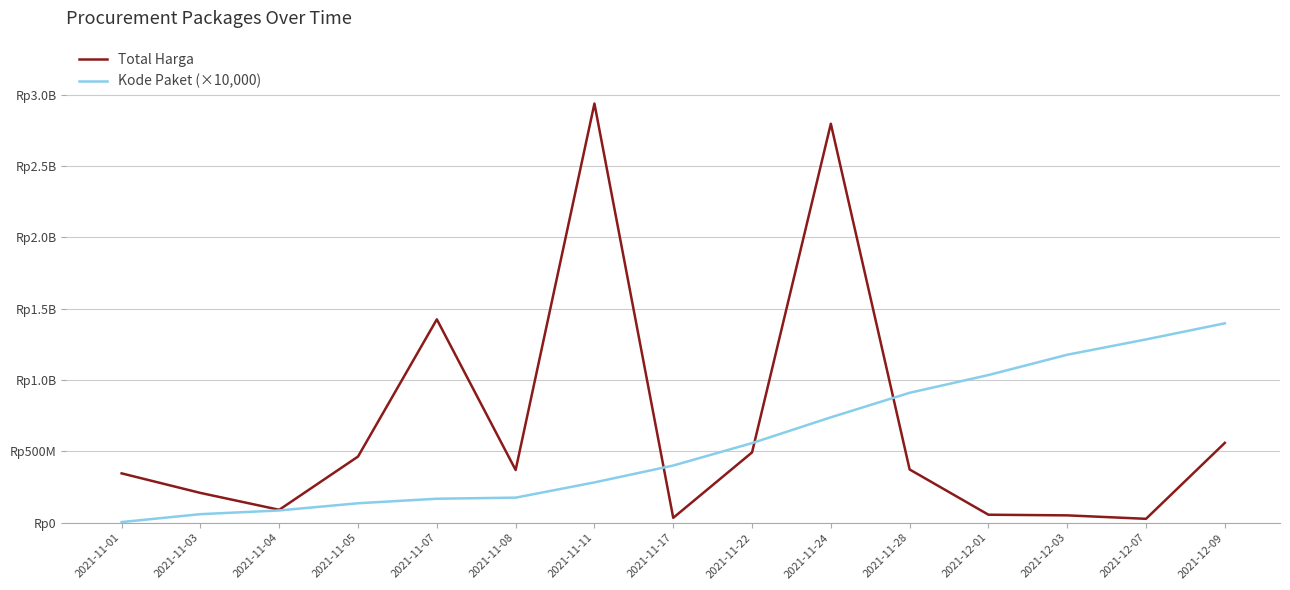

Where does the Total Harga series first go above 369566000?

2021-11-05